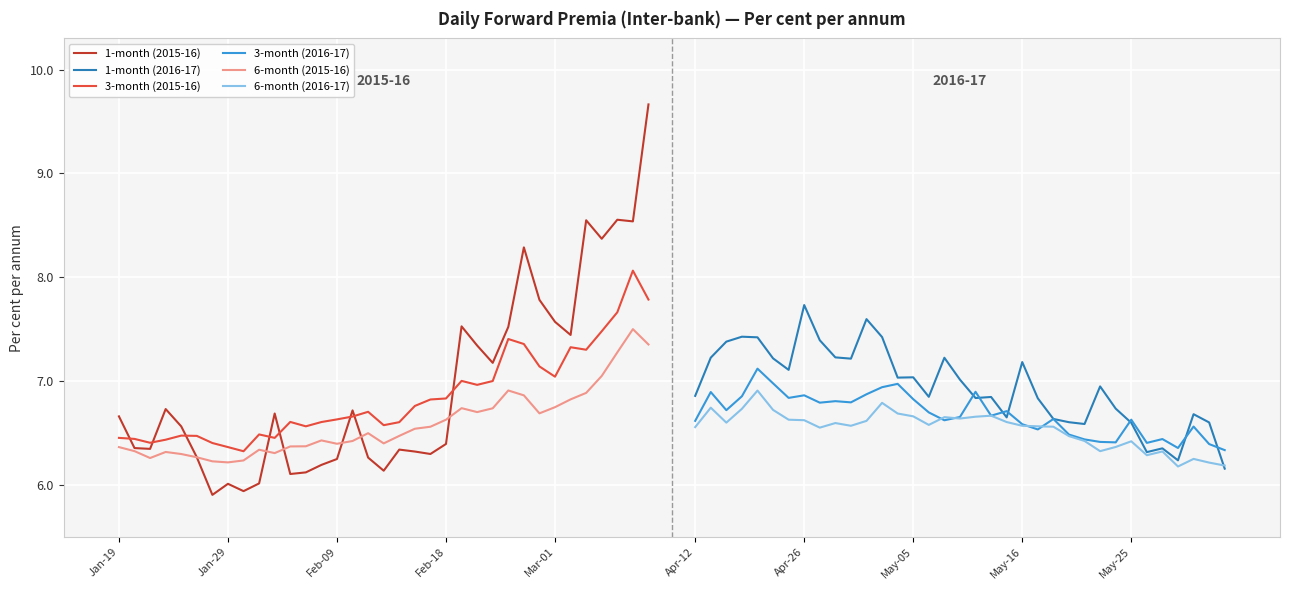

What is the highest value of the 6-month (2015-16) series?

7.5